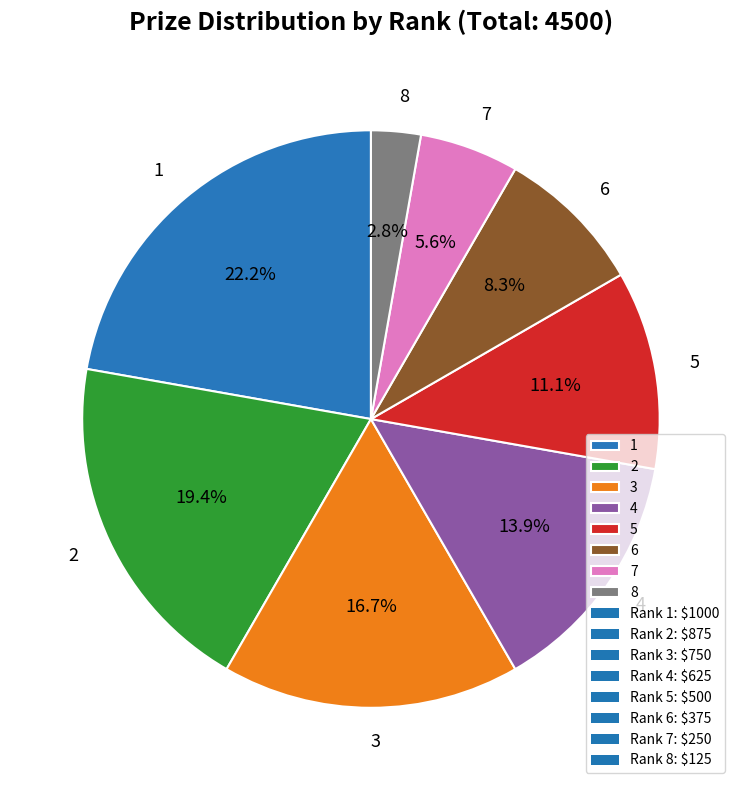

Rank the categories by value from lowest to highest.

8, 7, 6, 5, 4, 3, 2, 1